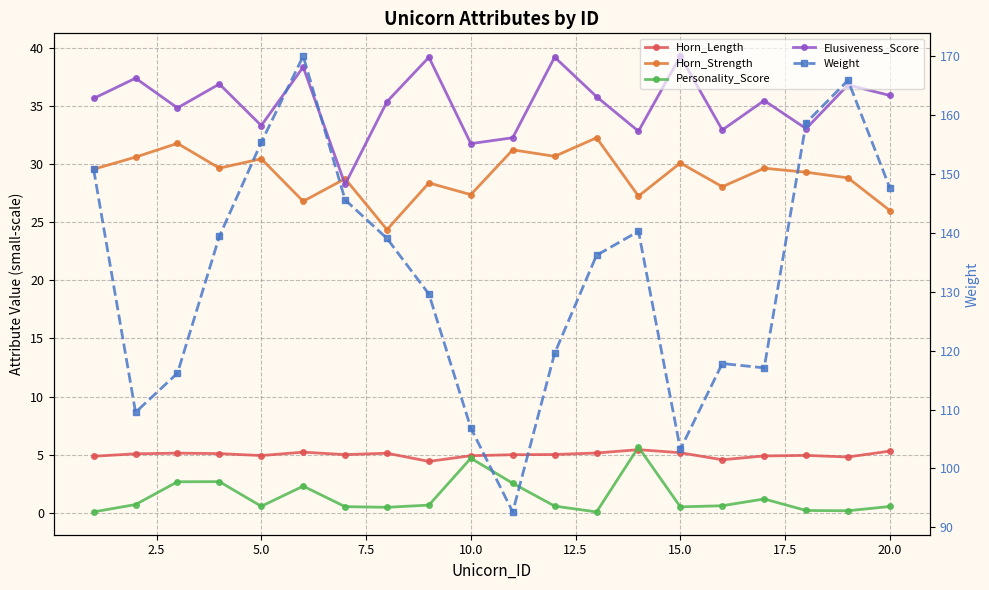

True or false: Horn_Strength and Horn_Length cross at least once.

False